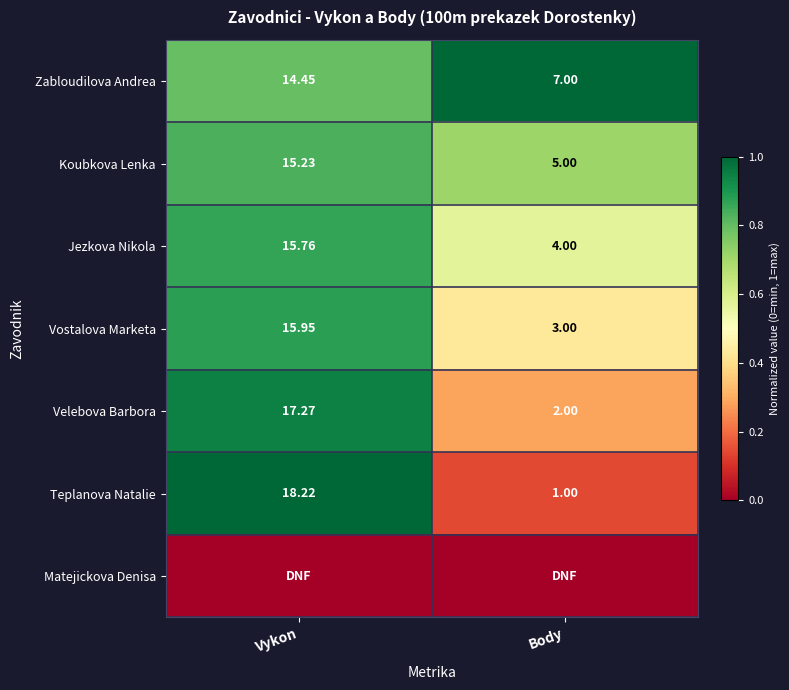

Rank the categories by Teplanova Natalie value from lowest to highest.

Body, Vykon